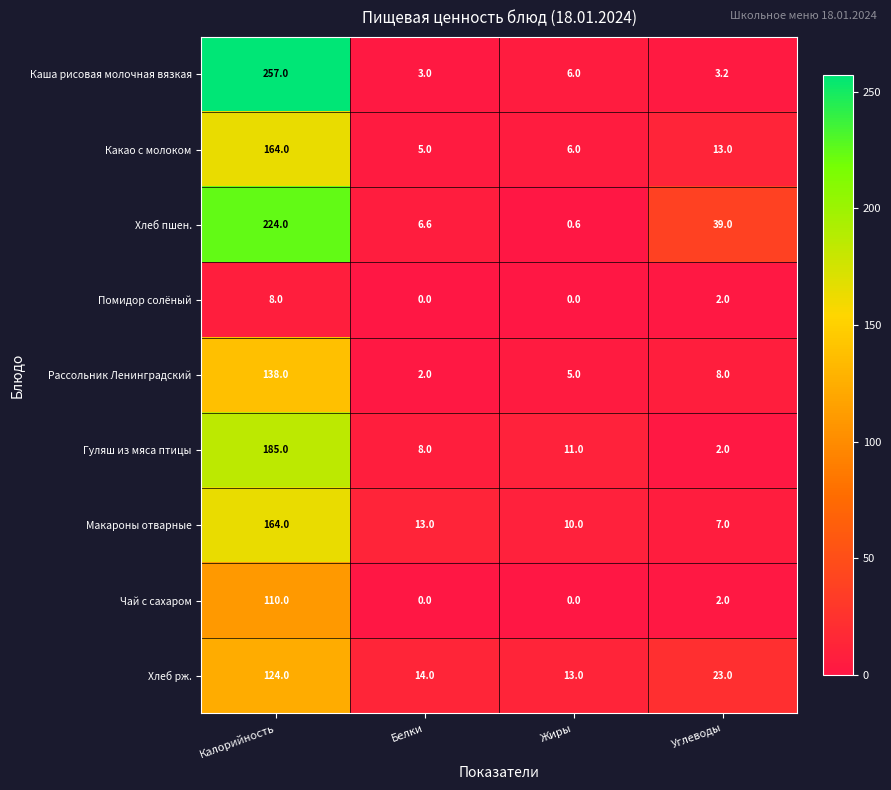

What is the difference between the Рассольник Ленинградский values at Калорийность and Белки?

136.0